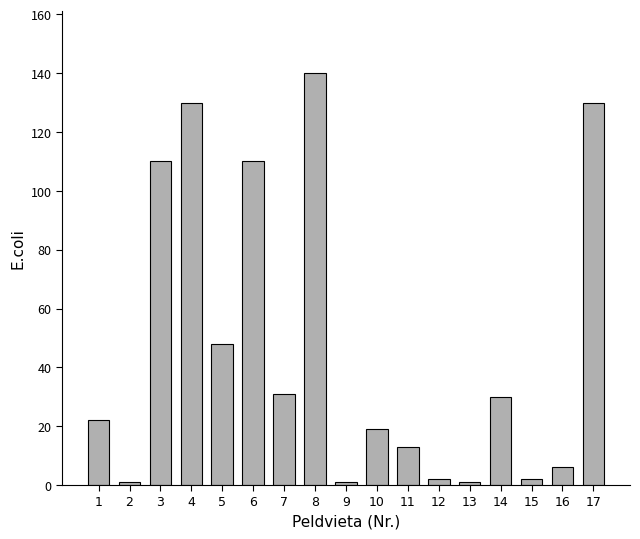

What is the sum of the values at 16 and 6?

116